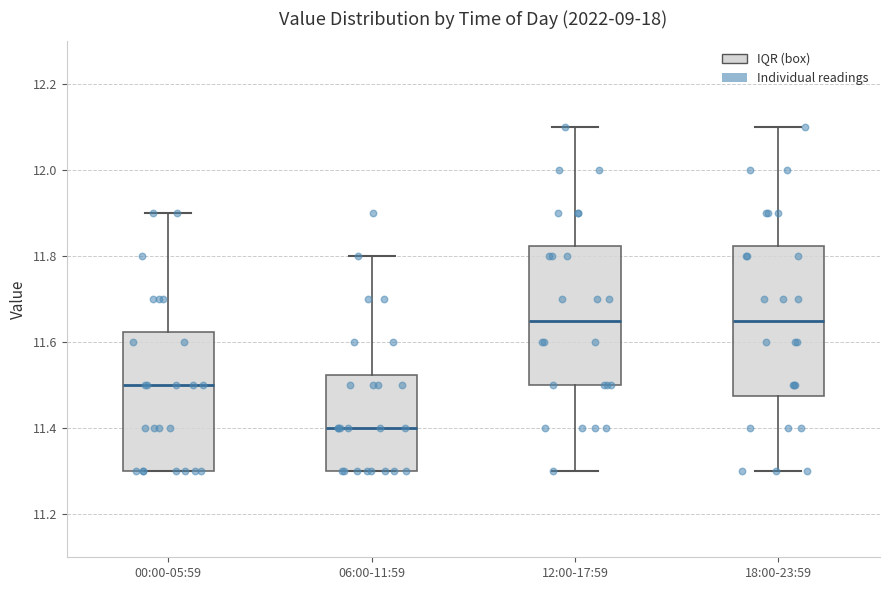

Where does the median line of the box for 06:00-11:59 sit on the y-axis? The values are not printed on the chart, so give them approximately, as read against the axis.

11.40